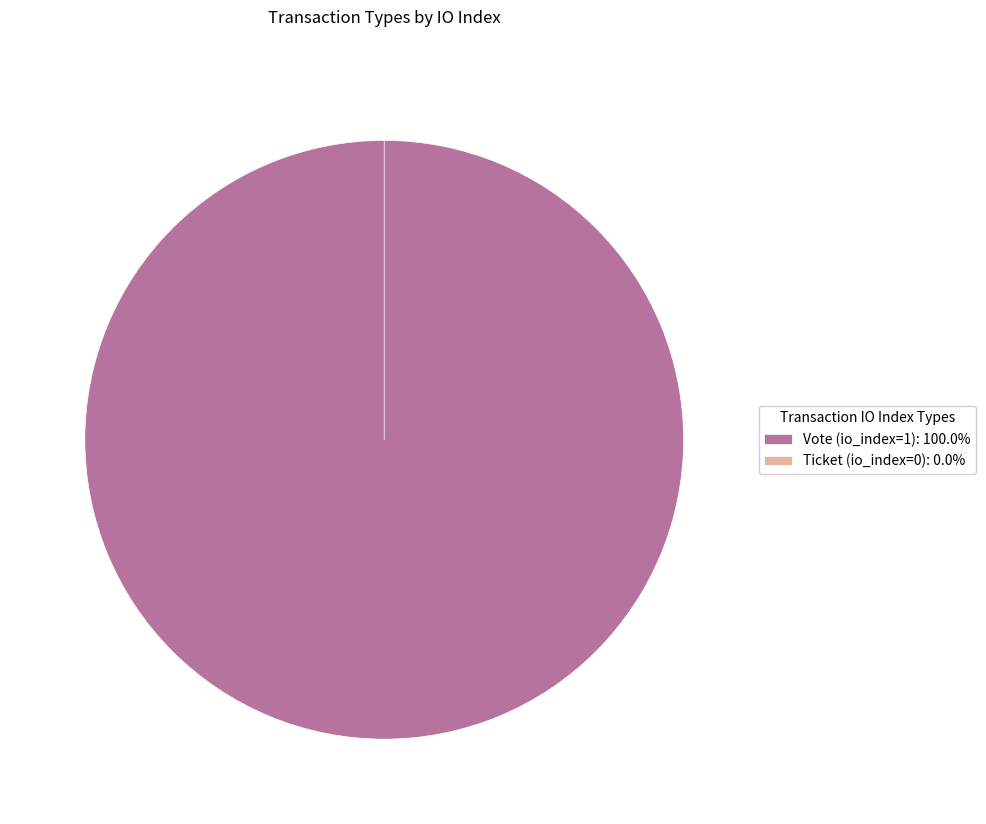

Is it true that Ticket (io_index=0) is 14% of the pie?

False